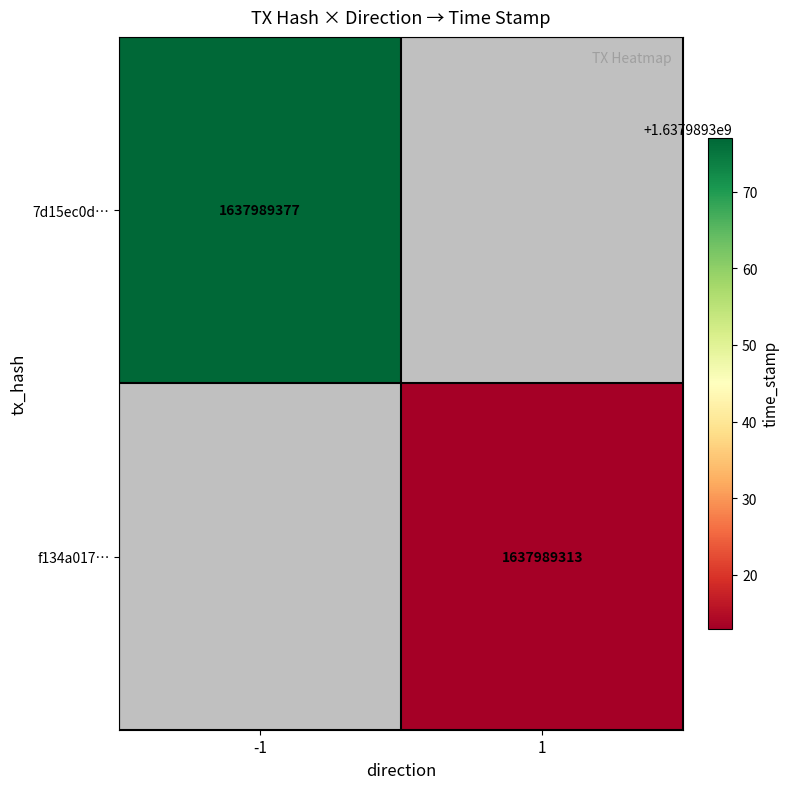

List the series in order of their peak value, lowest first.

f134a01793f5a497d70a9c5f9a61c46fa5a5f92, 7d15ec0dfd93c914e7e66b690c3bb090e34693d